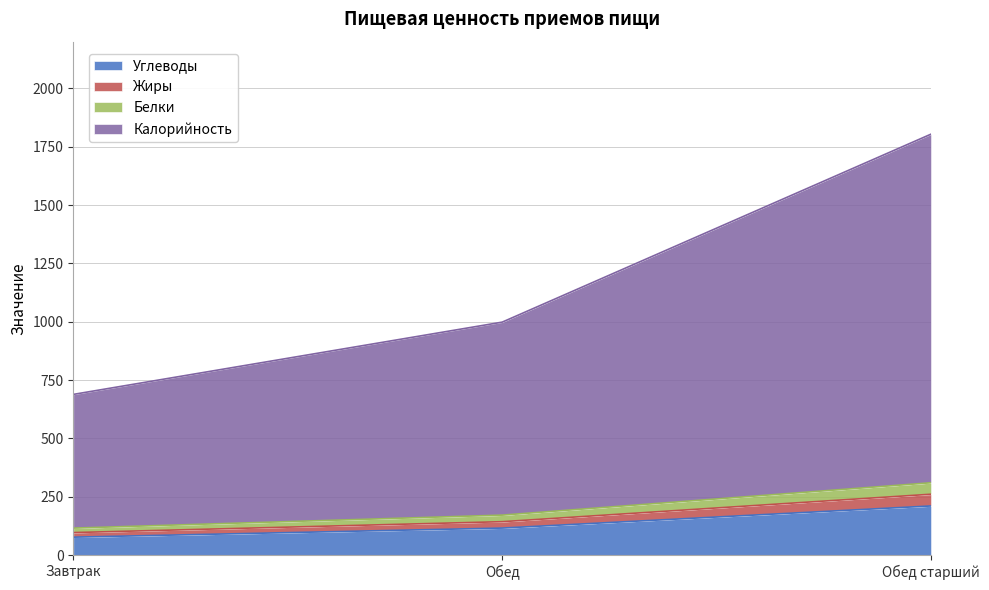

What value does the Углеводы series have at Обед старший?

210.5